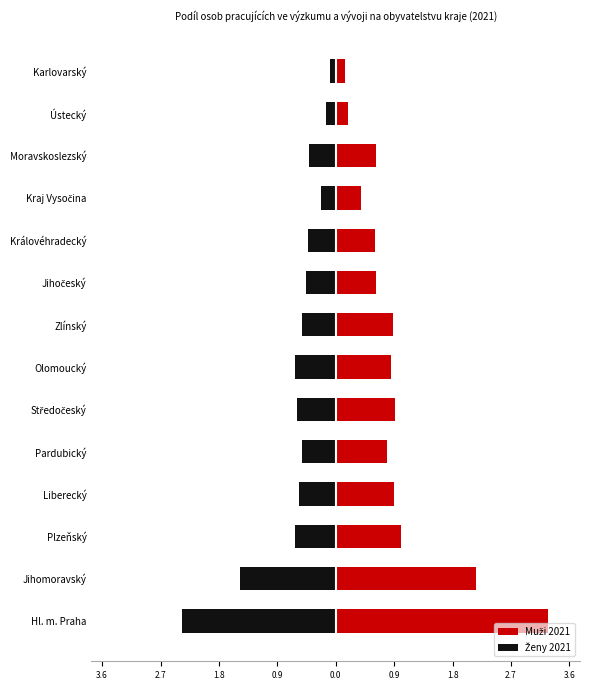

At how many categories does at least one series exceed 1?

3